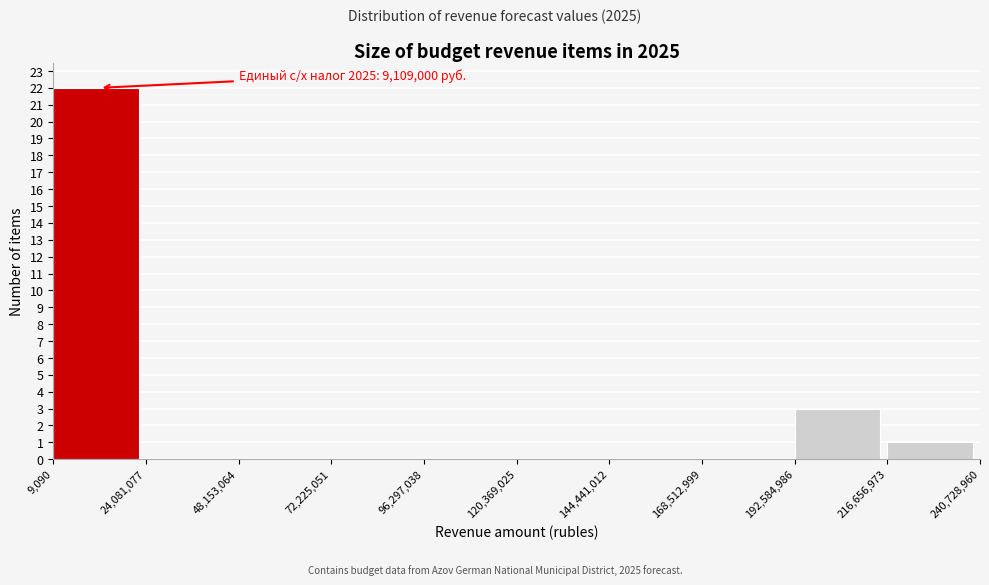

Over which range of the x-axis is the bar tallest?

9,090 to 24,081,077